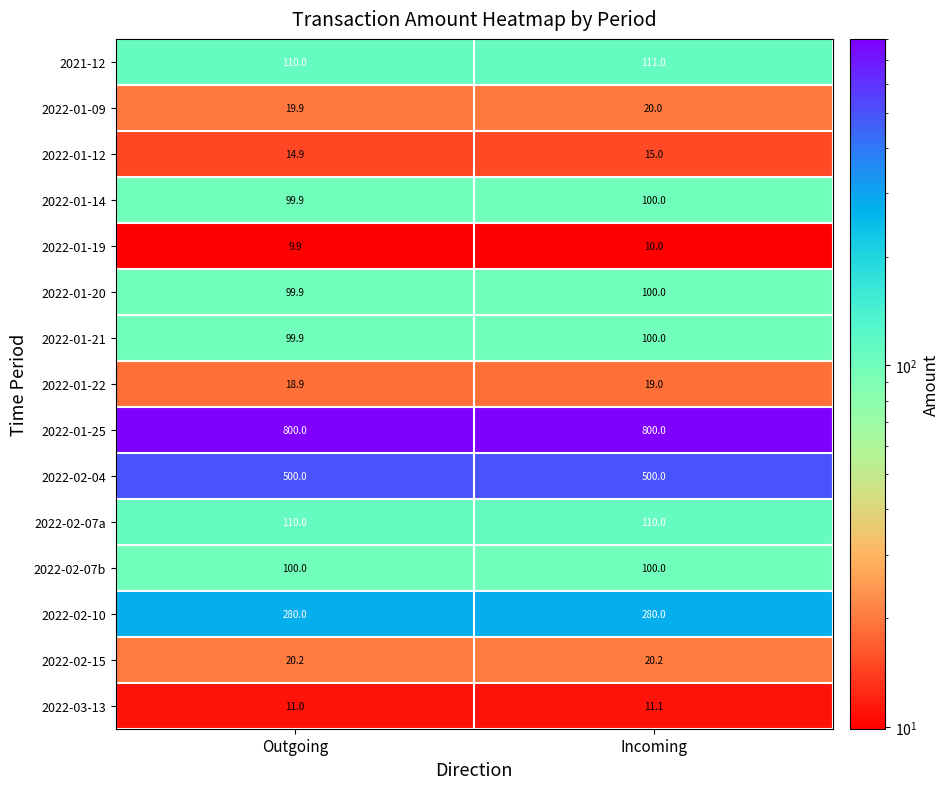

Which series has the largest total across all categories?

2022-01-25